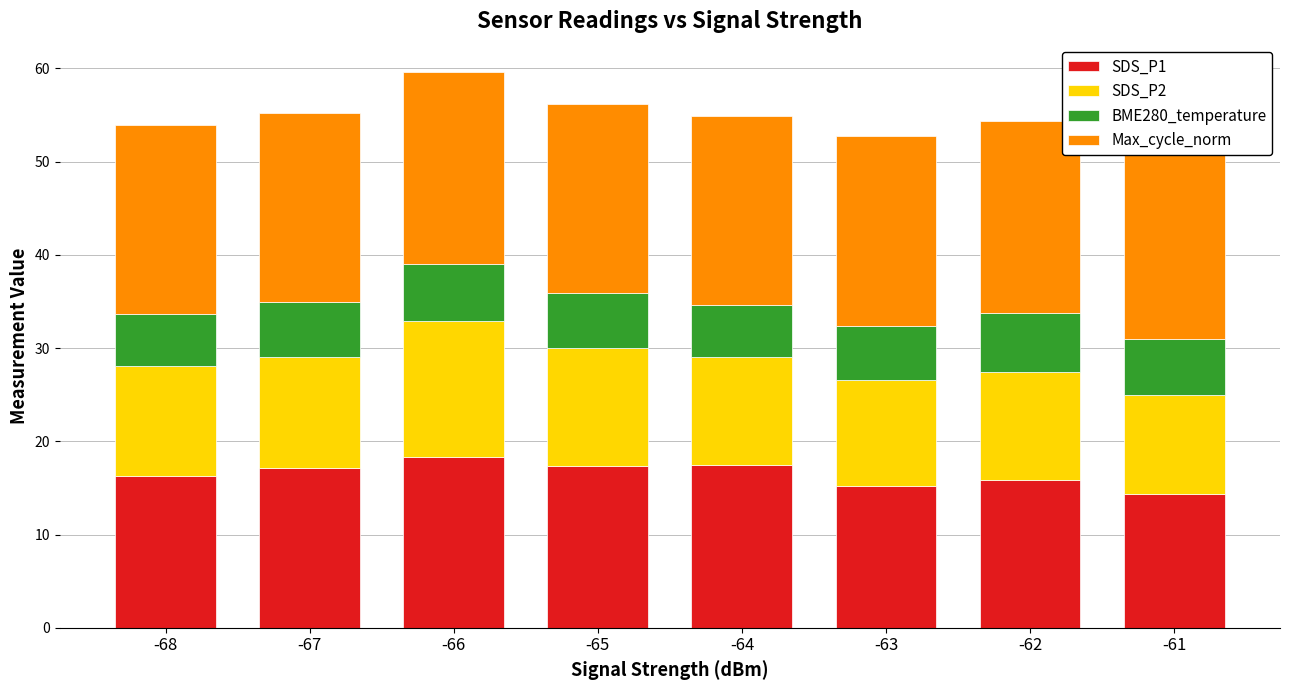

What is the total value across all series at -61?

51.3